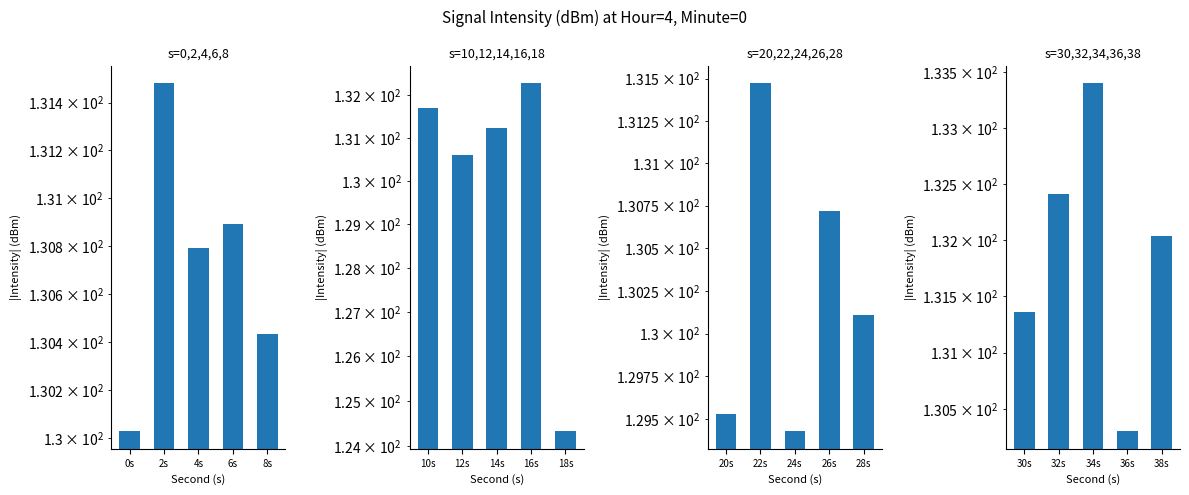

Is it true that s=20,22,24,26,28 equals 211.4 at 24s?

False